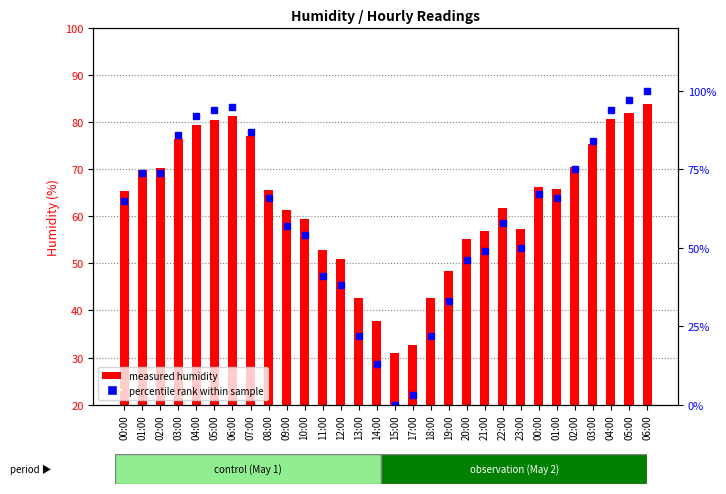

What value does the measured humidity series have at 23:00?

57.3